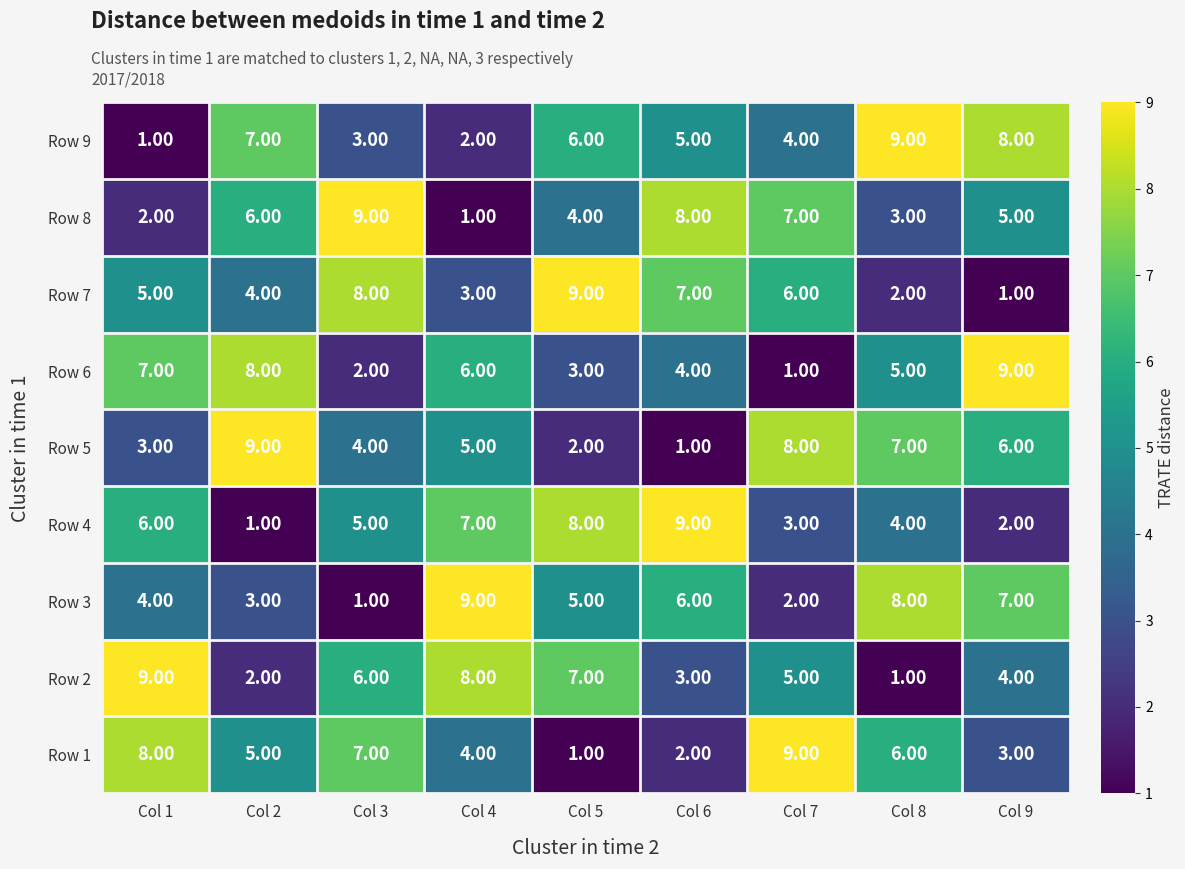

Count the number of categories in the chart.

9